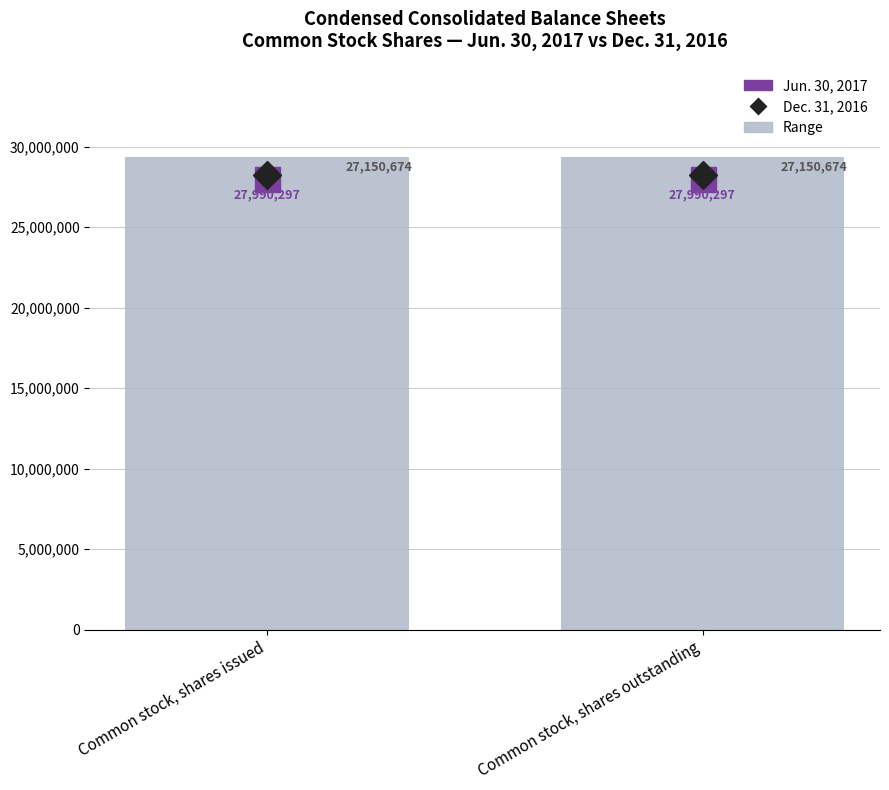

What is the sum of the Dec. 31, 2016 values at Common stock, shares issued and Common stock, shares outstanding?

54301348